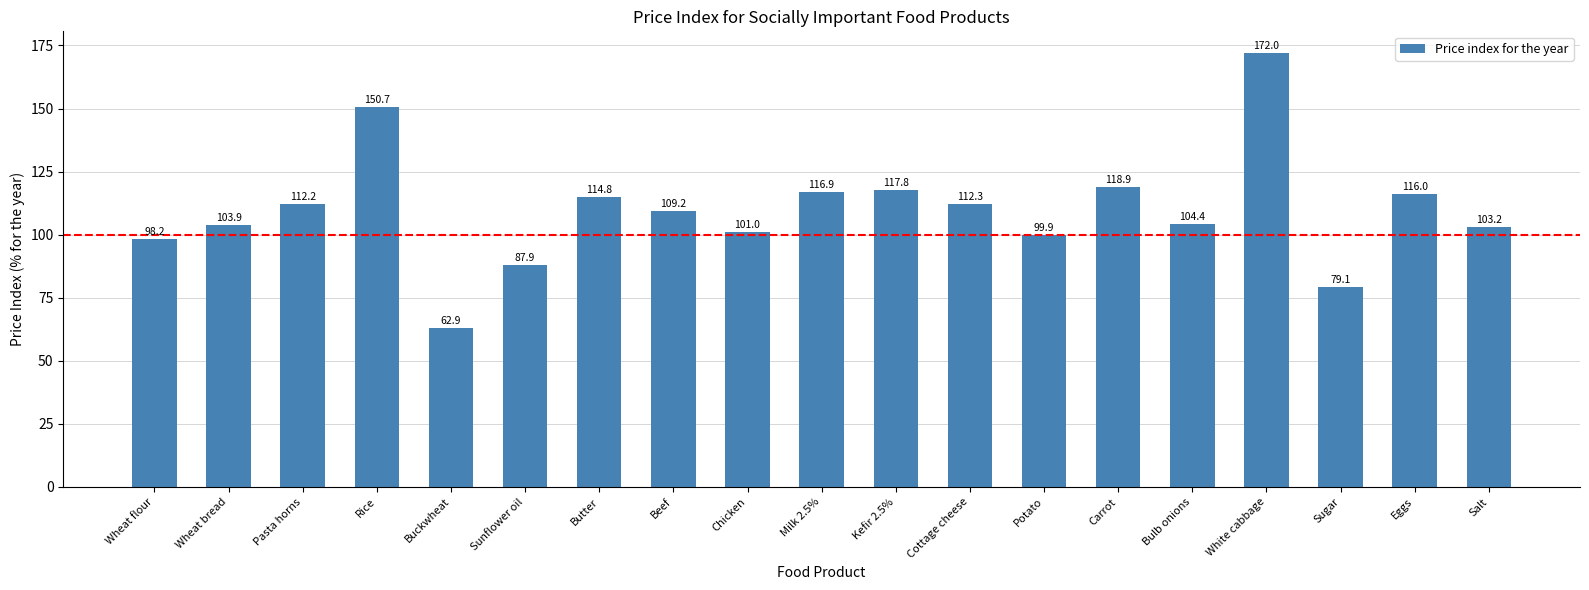

What is the maximum value shown in the chart?

172.0